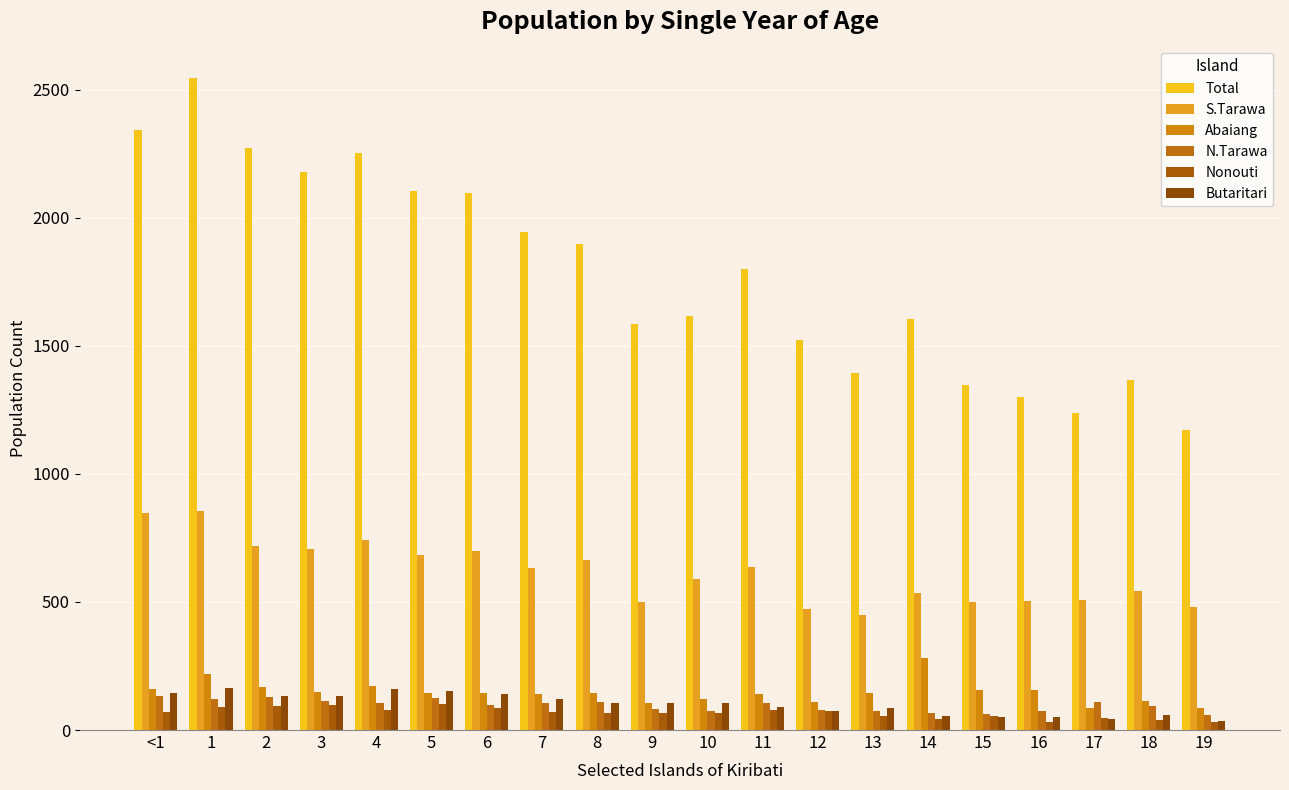

Between 13 and 15, which series saw the biggest shift?

S.Tarawa